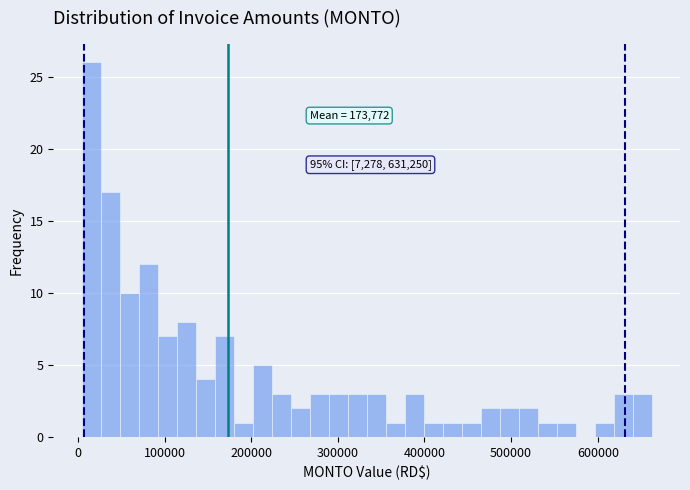

Read against the x-axis, roughly where is the centre of the tallest bar?

20000